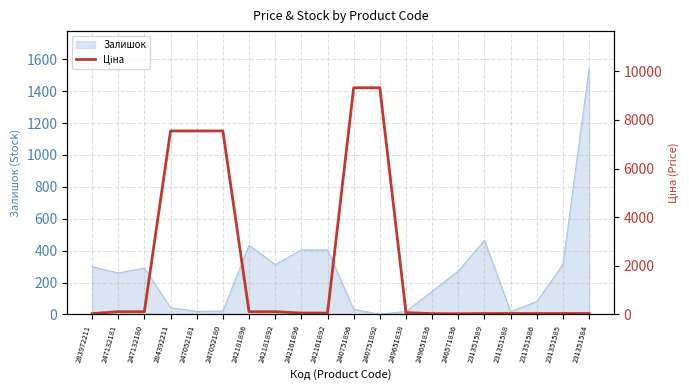

The Залишок series shows 673 at 231351589. True or false?

False